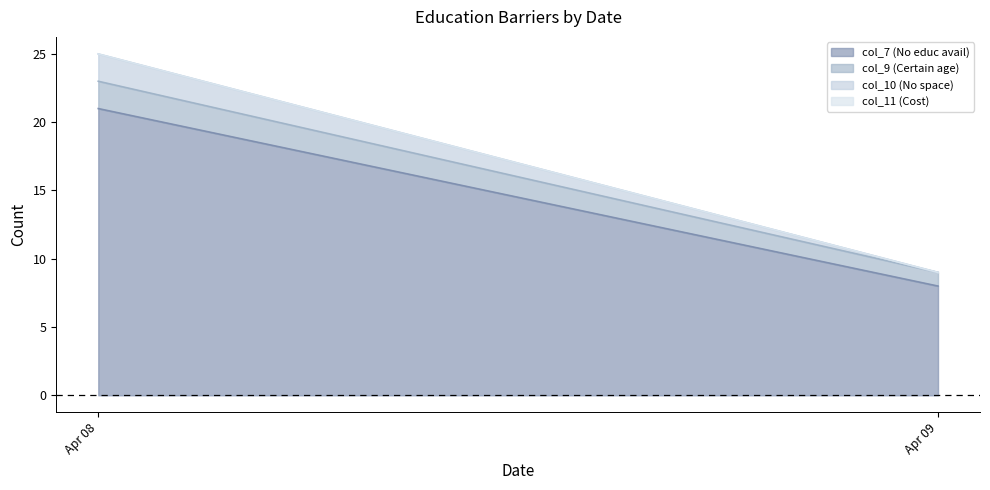

At which category is the sum across all series the highest?

2020-04-08